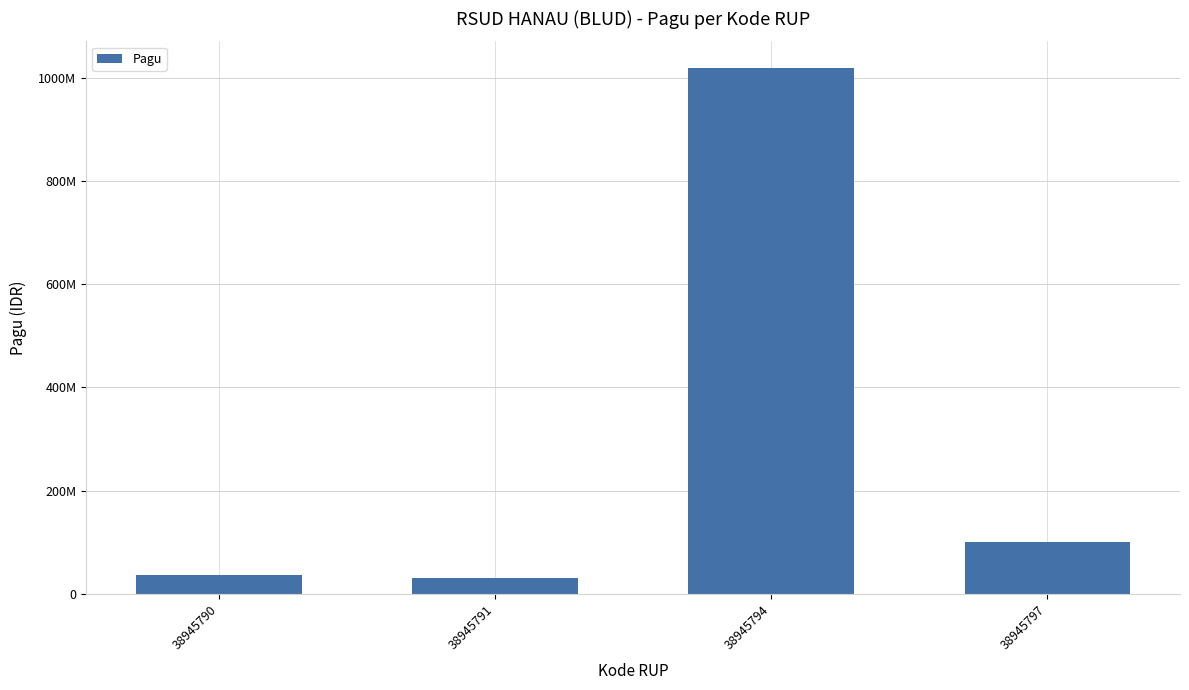

Which has a higher value, 38945794 or 38945797?

38945794